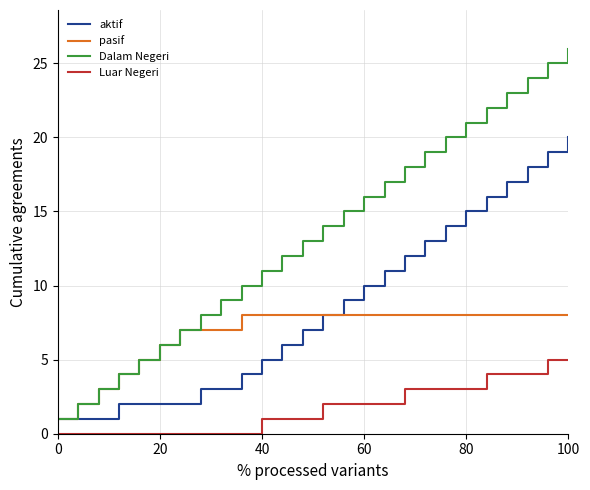

List the series in order of their peak value, lowest first.

Luar Negeri, pasif, aktif, Dalam Negeri